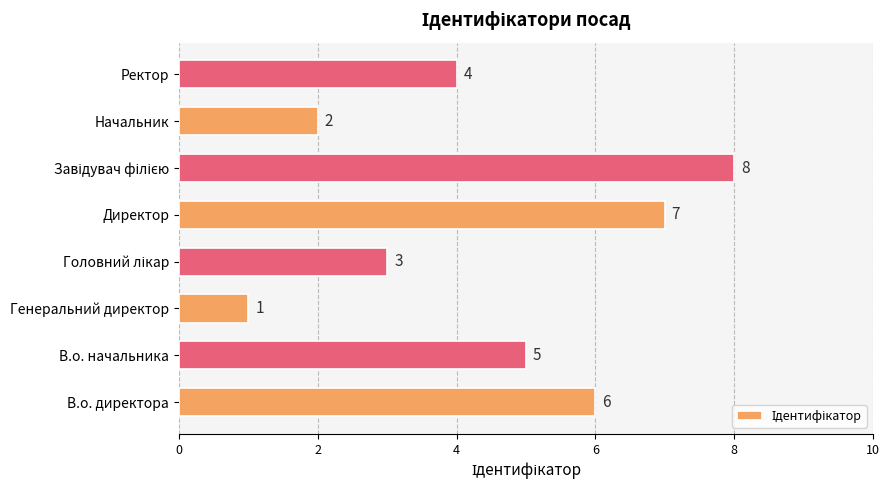

The chart shows a value of 4 at В.о. директора. True or false?

False